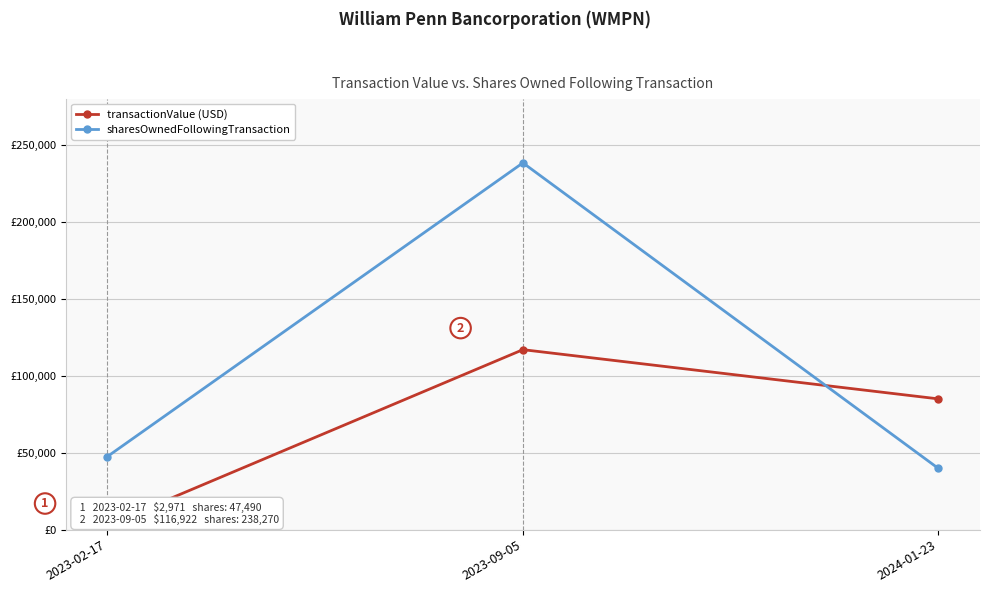

What is the label of the 3rd point from the left?

2024-01-23